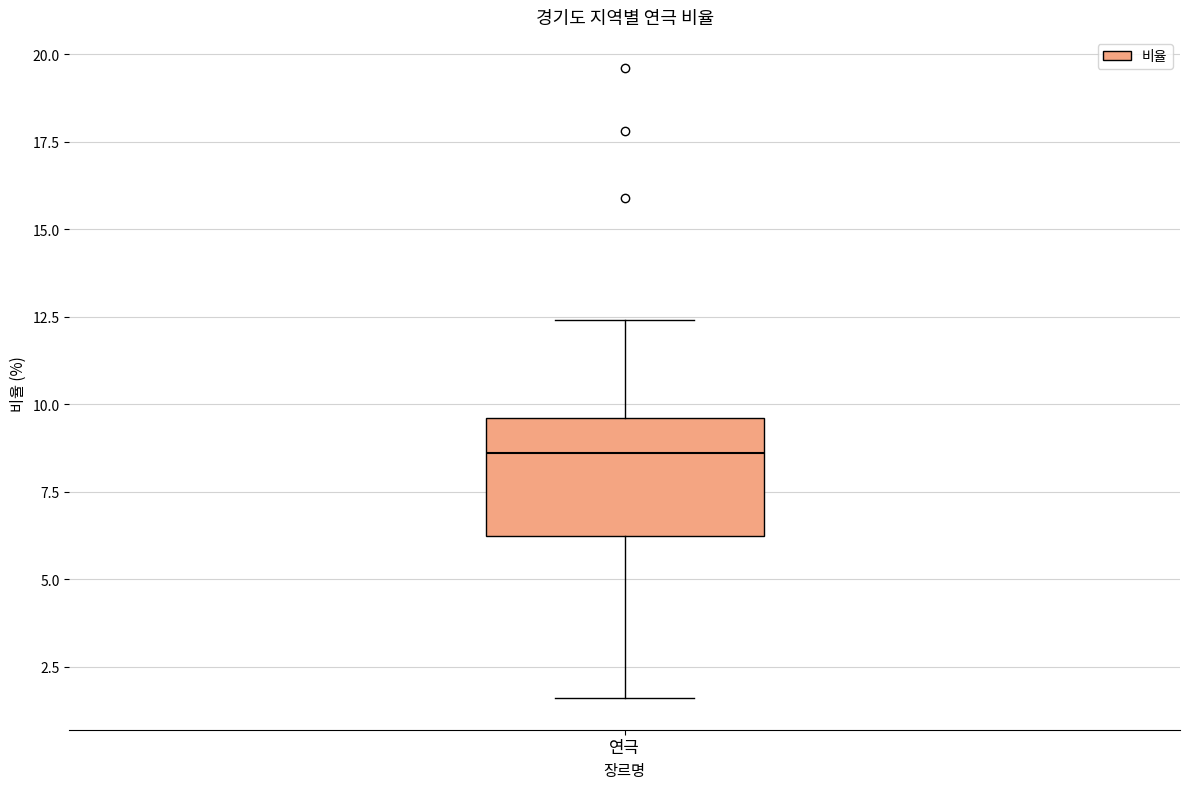

Transcribe this box plot: give where the median line is, the range the box spans, and where the two whiskers end, as read against the y-axis. The values are not printed on the chart, so give them approximately, as read against the axis.

median 8.5, box 6.5 to 9.5, whiskers 1.5 to 12.5